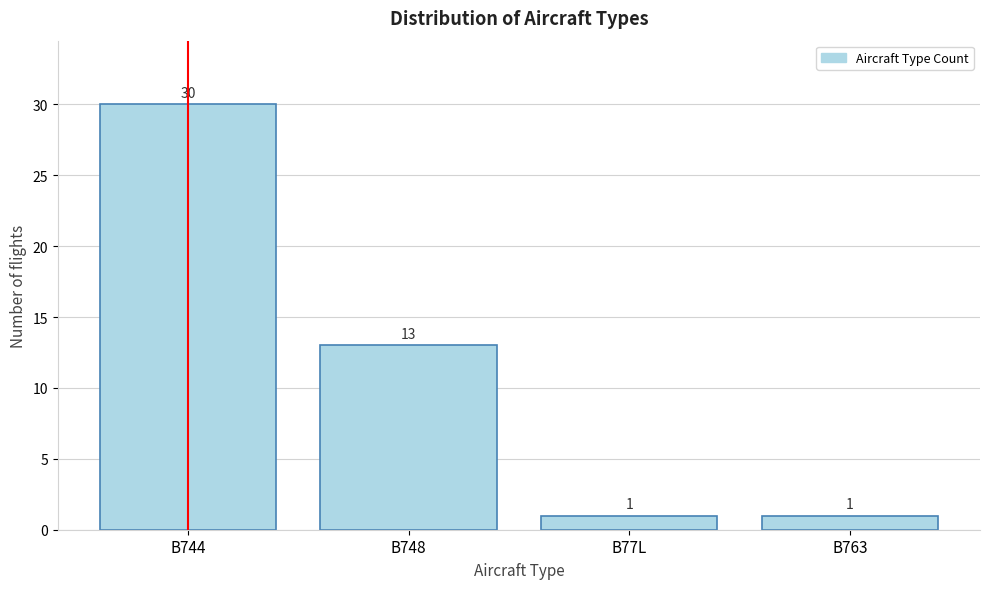

Reading right to left, what are all the values shown in this chart?

B763=1	B77L=1	B748=13	B744=30